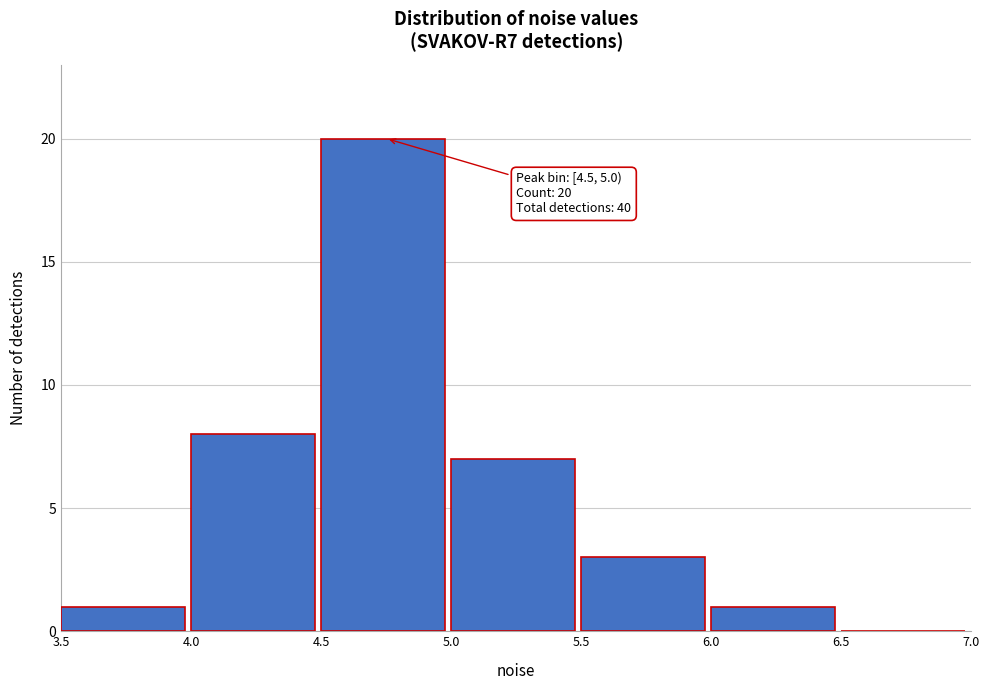

Over which range of the x-axis is the bar tallest?

4.5 to 5.0